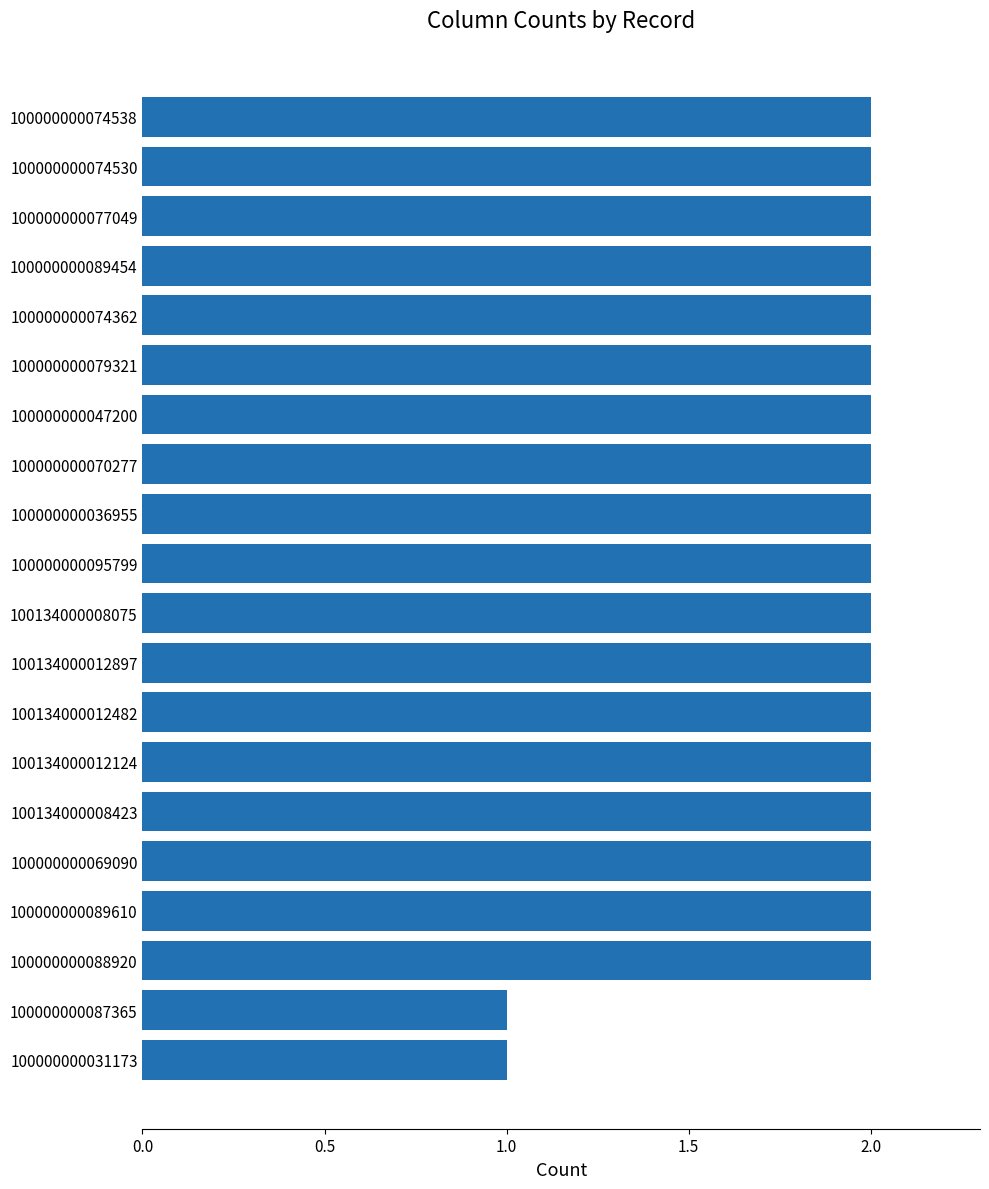

Approximately how many times larger is the value at 100000000095799 compared to 100000000079321?

1.0